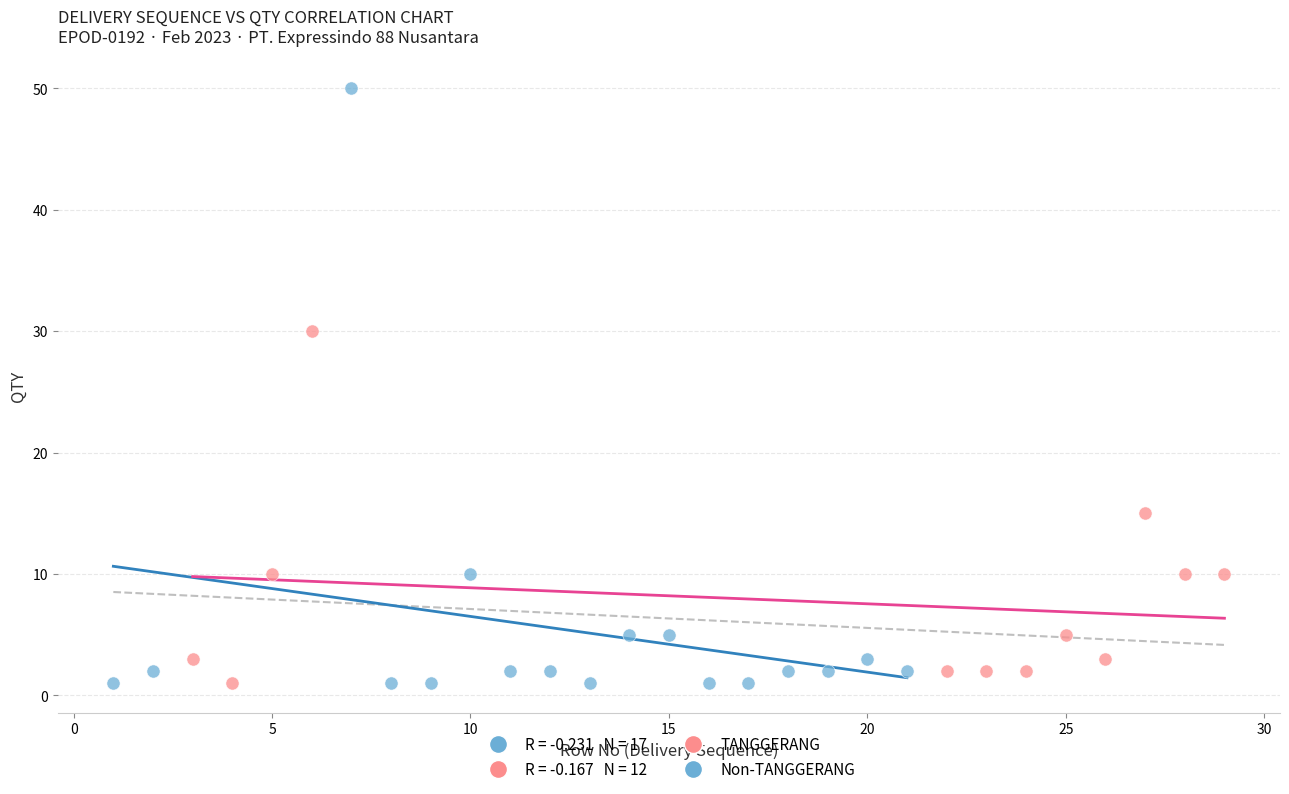

Which series has the widest spread of Y values?

Non-TANGGERANG